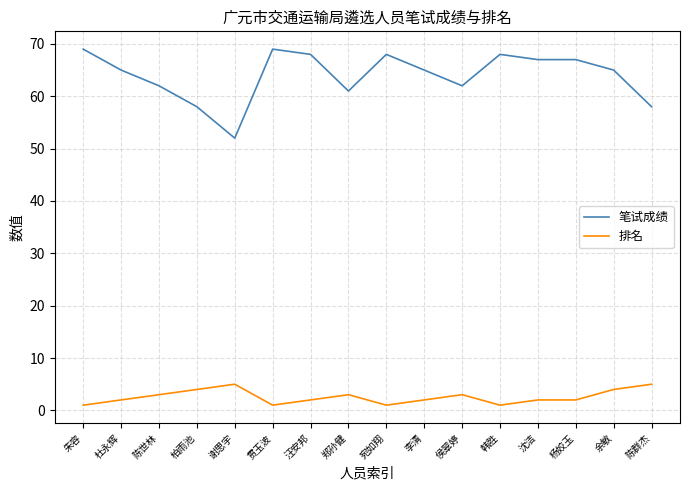

Rank the series at 郑孙健 from lowest to highest value.

排名, 笔试成绩